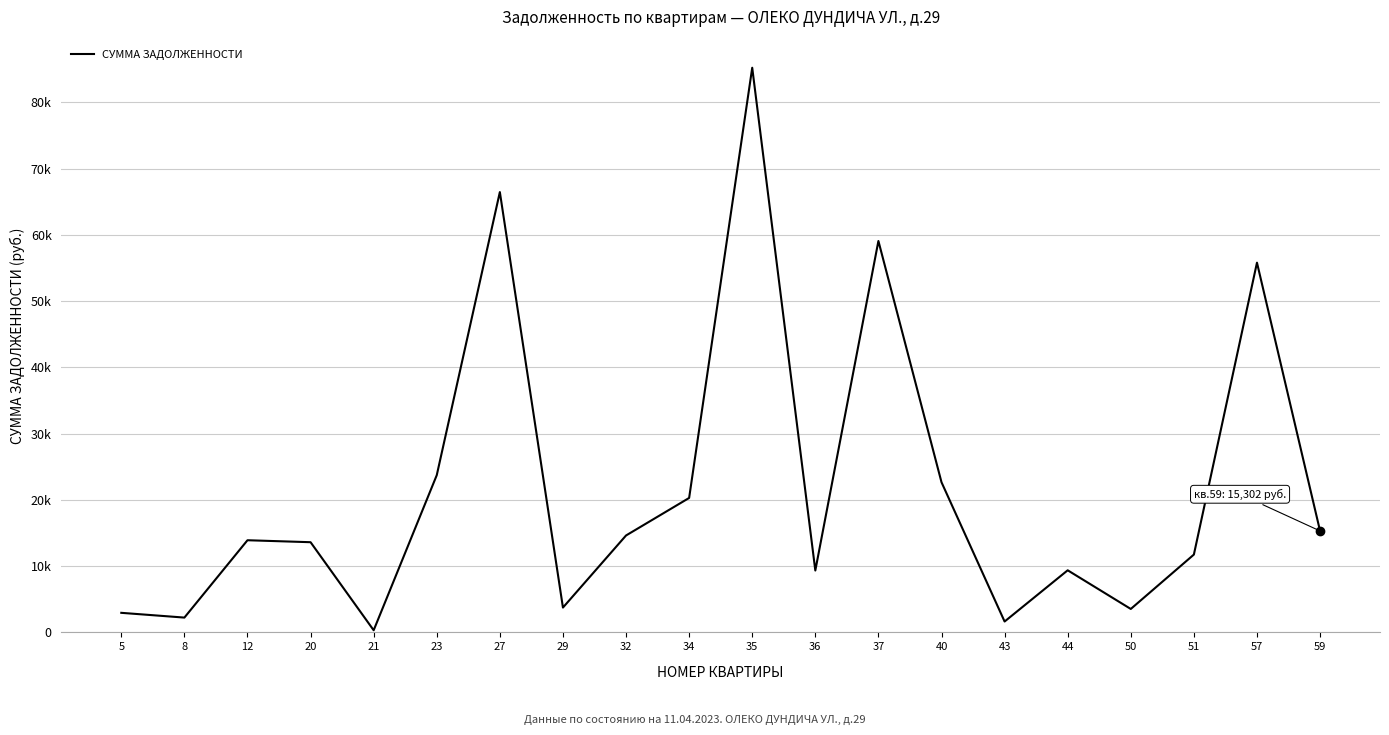

Which label corresponds to the smallest value in the chart?

21